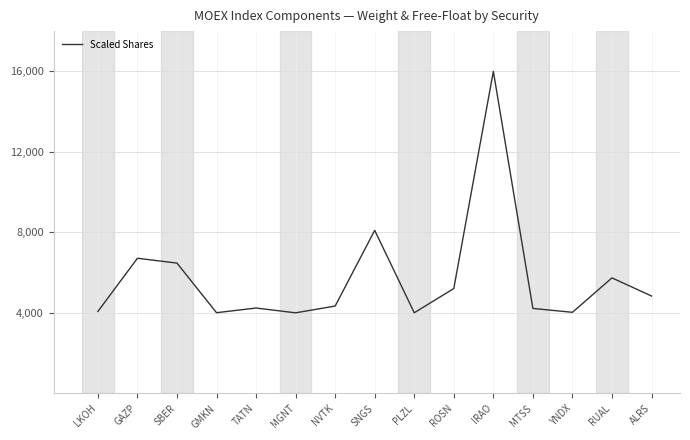

At which label does the data first exceed 4337?

GAZP